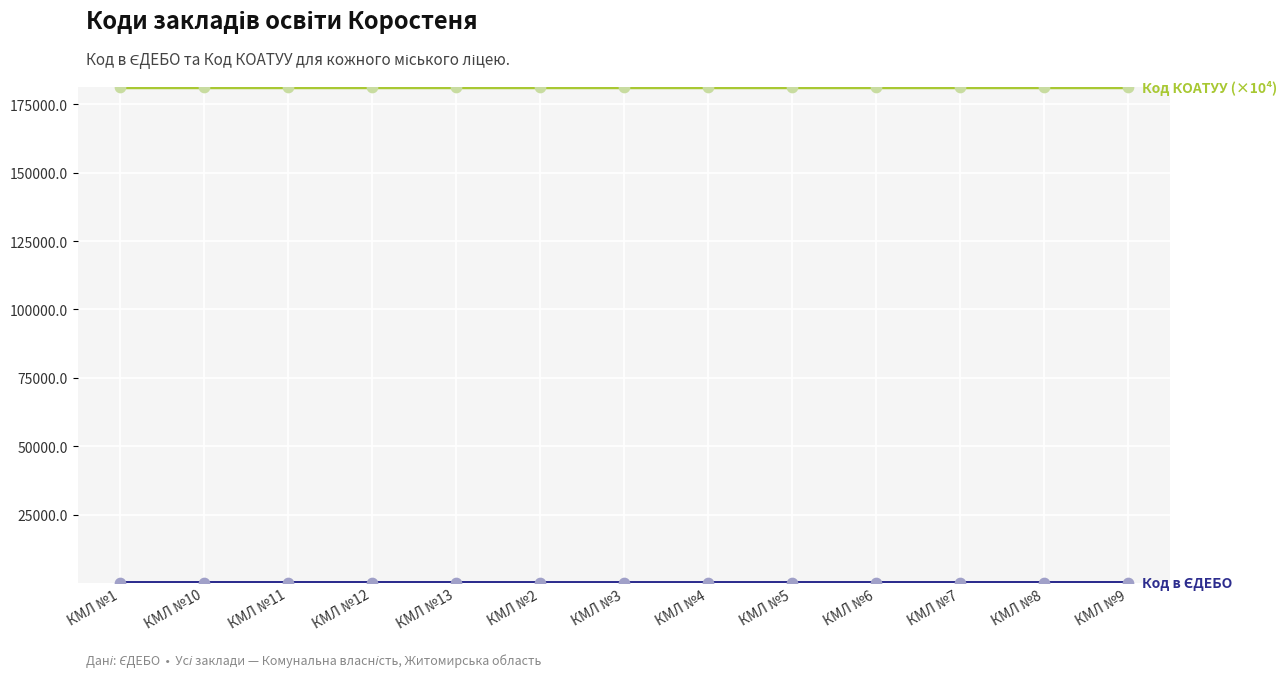

What is the maximum value shown in the chart?

181070.0